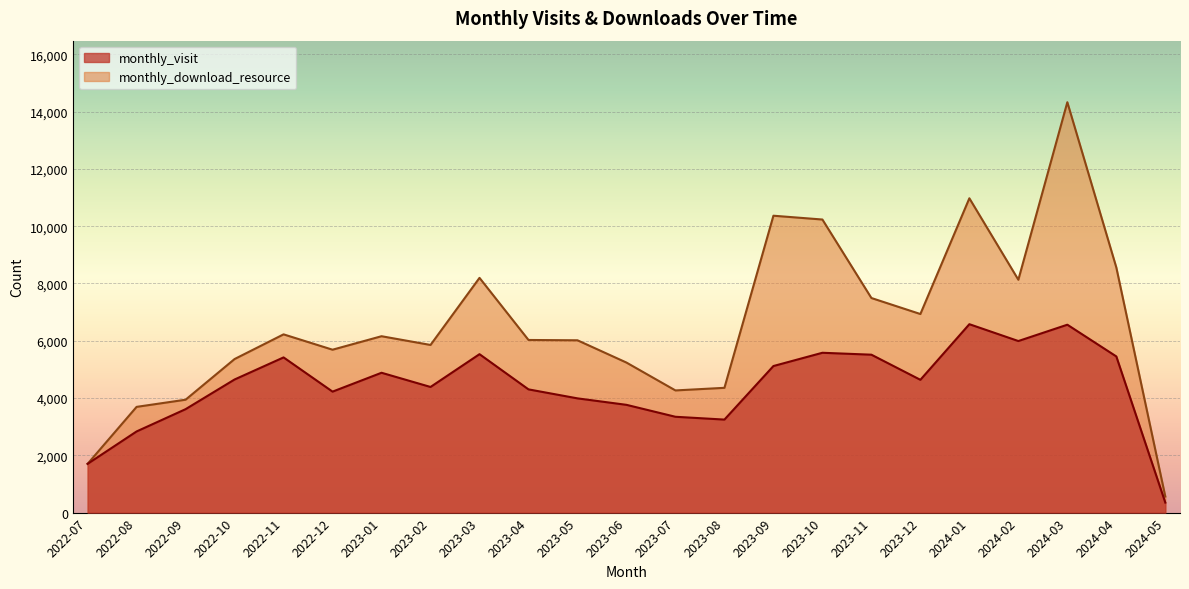

Where does the monthly_download_resource series first go above 6028?

2022-11